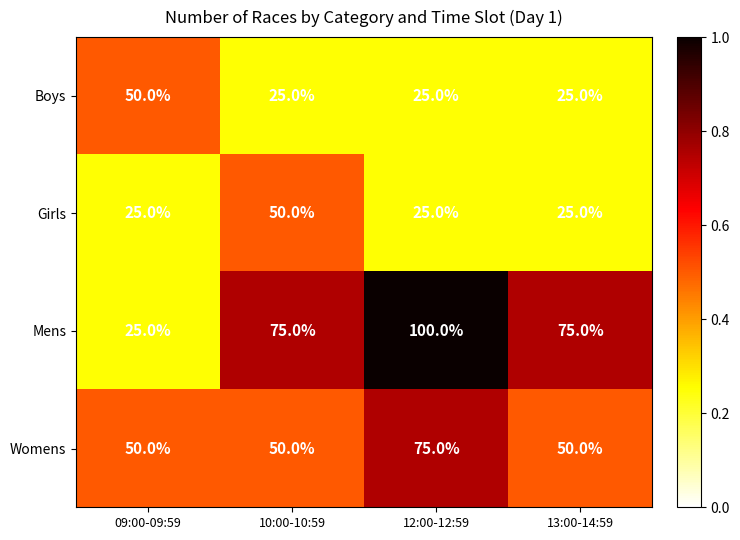

Which series has the widest spread of values?

Mens